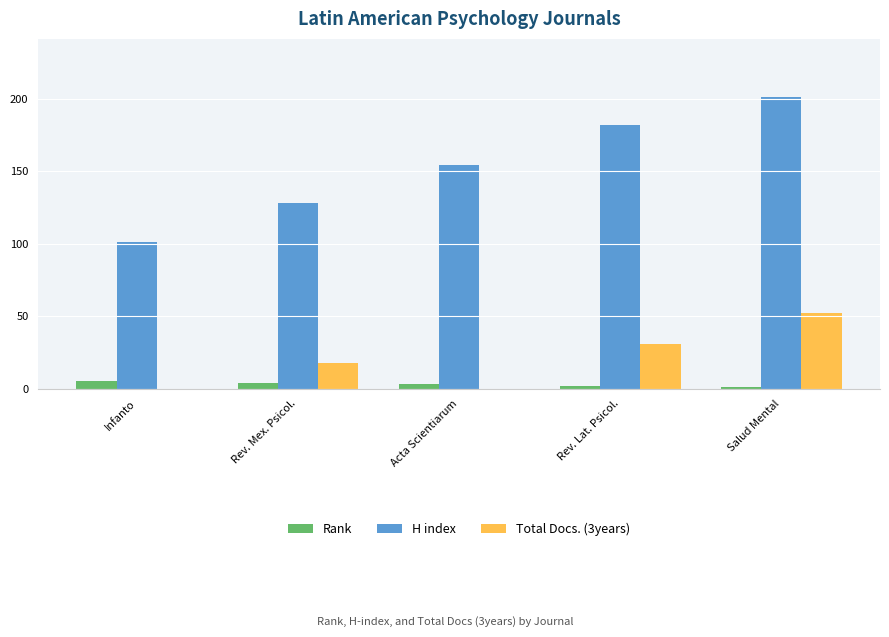

What is the average value of the Rank series?

3